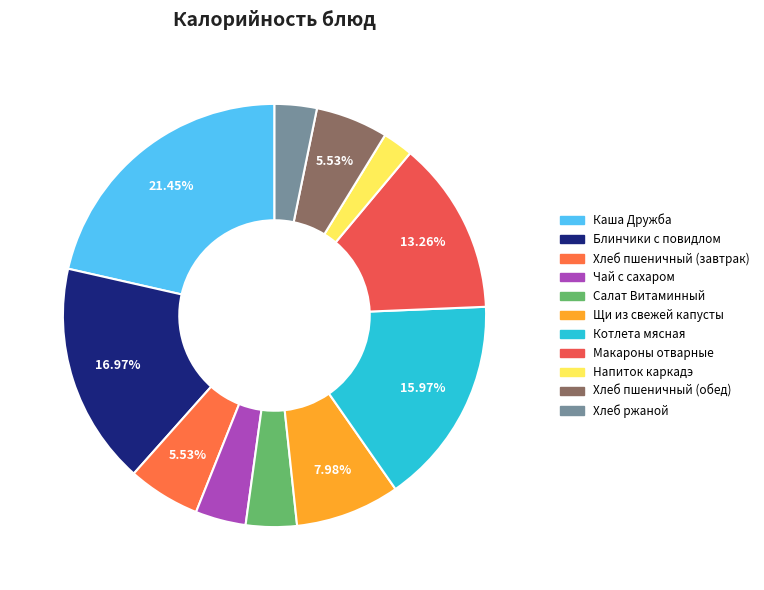

Which category has the smallest portion of the pie?

Напиток каркадэ